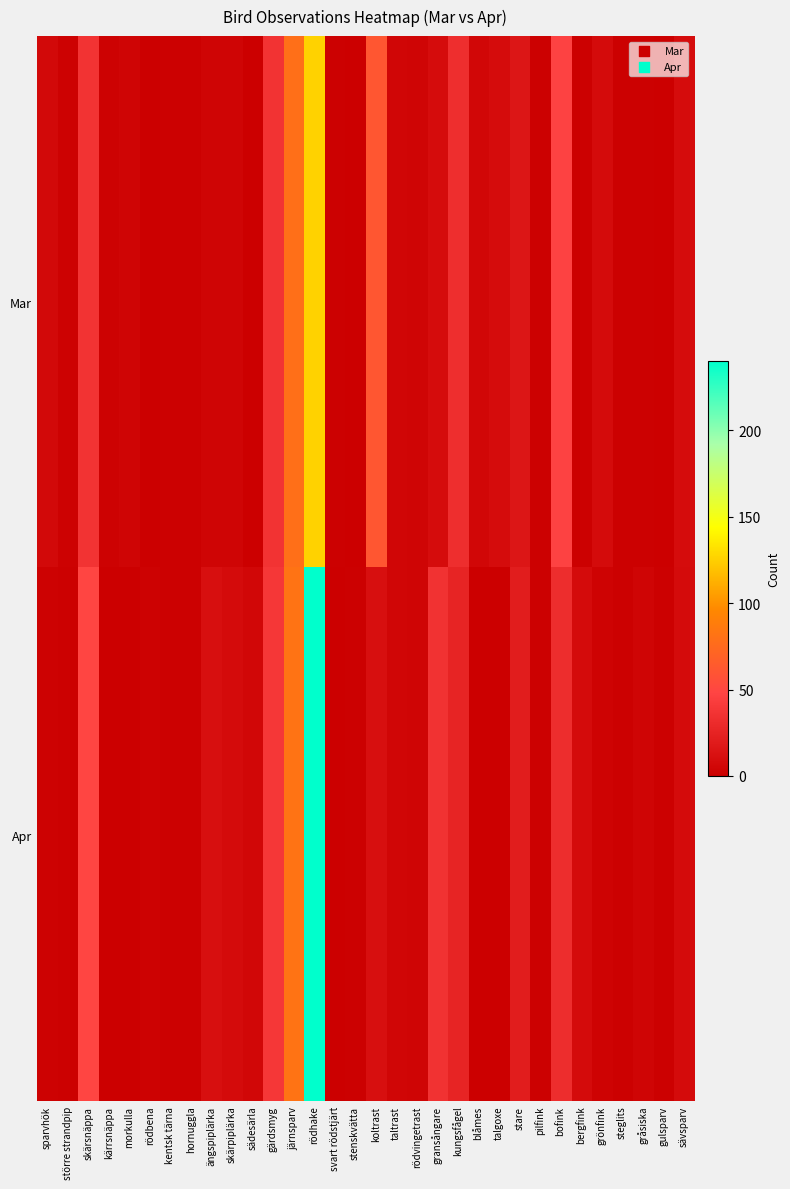

Which has a higher value, stenskvätta or rödhake?

rödhake